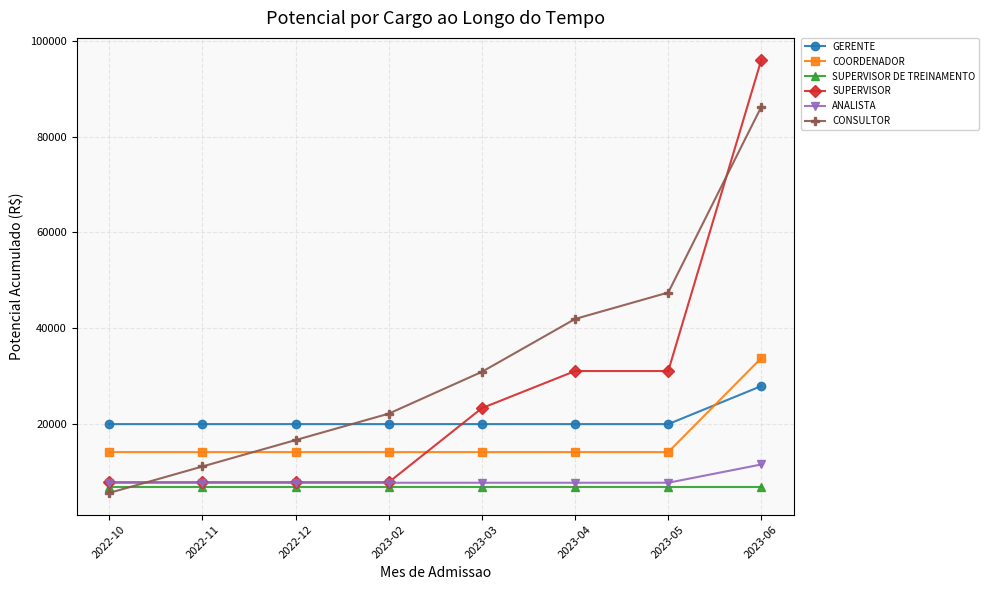

Which label corresponds to the smallest value in the chart?

2022-10